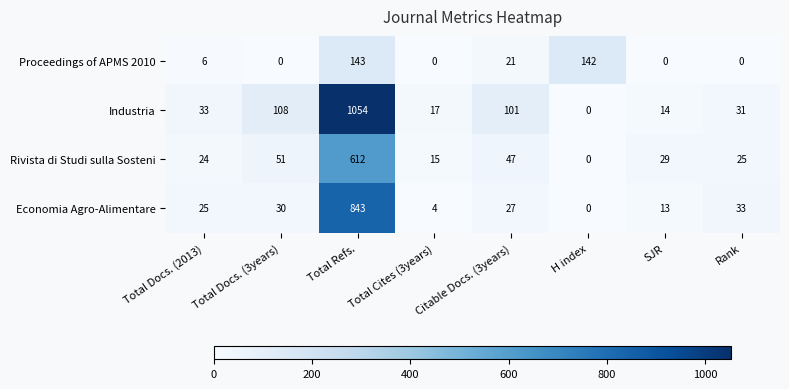

At which label is Industria closest to 527?

Total Docs. (3years)